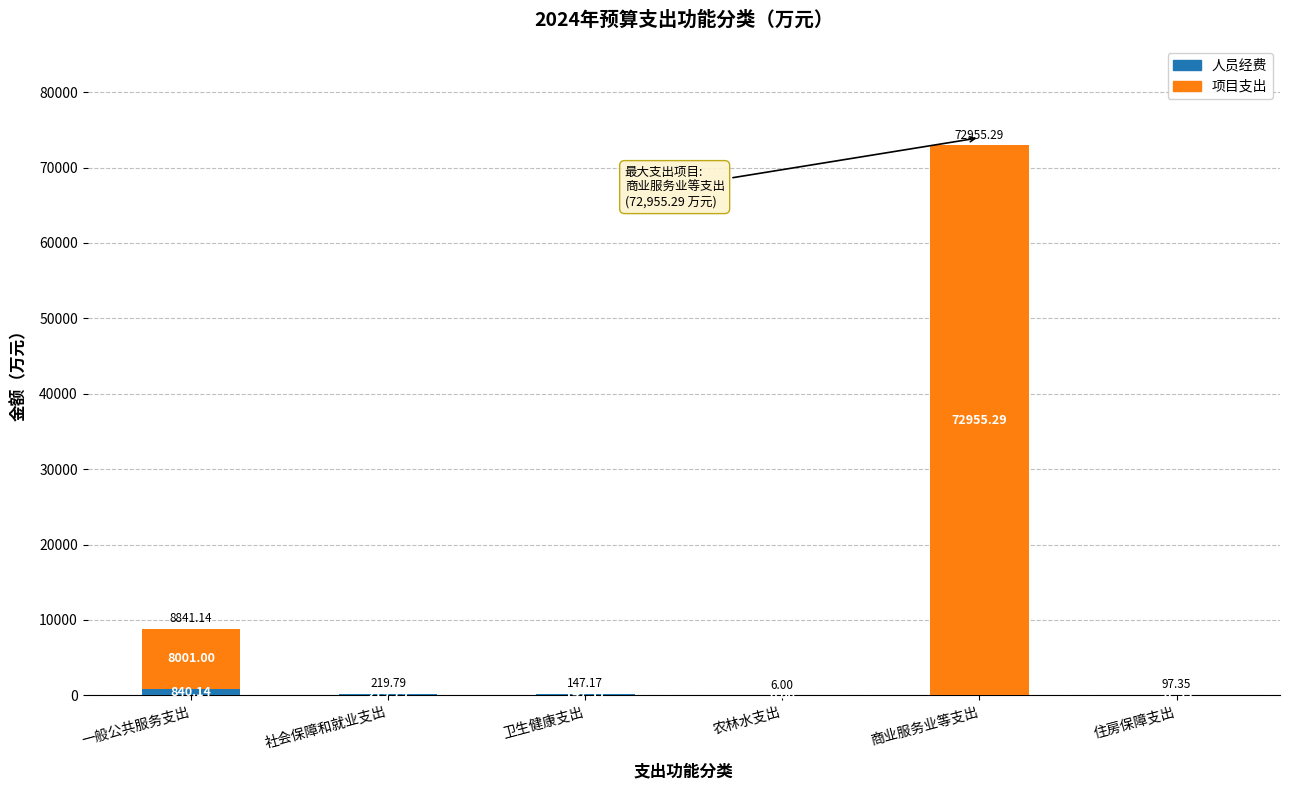

At which category is the sum across all series the highest?

商业服务业等支出